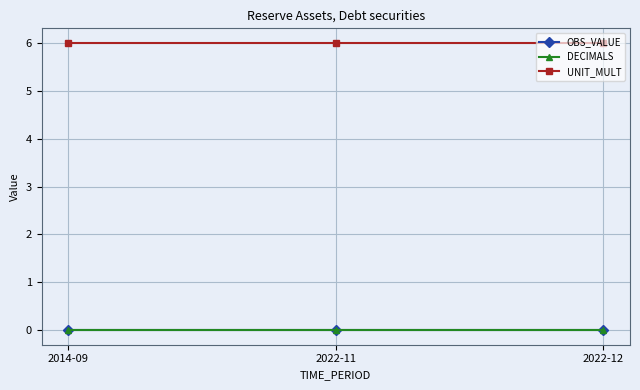

Is the value of DECIMALS at 2014-09 greater than the value of OBS_VALUE at 2022-11?

No